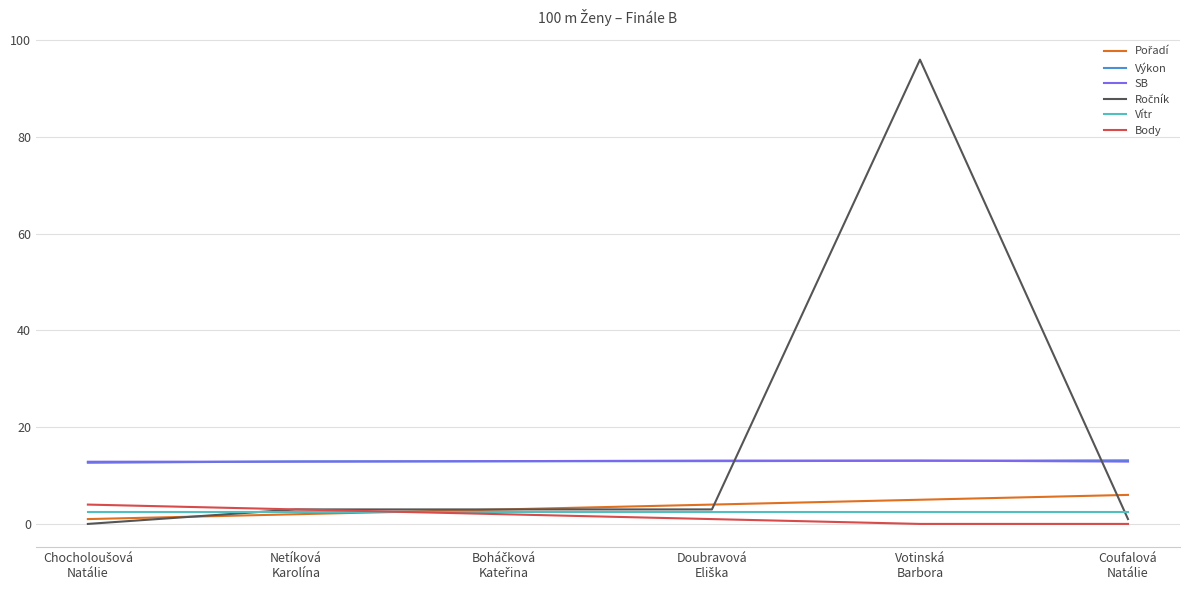

How many intersections are there between SB and Výkon?

3